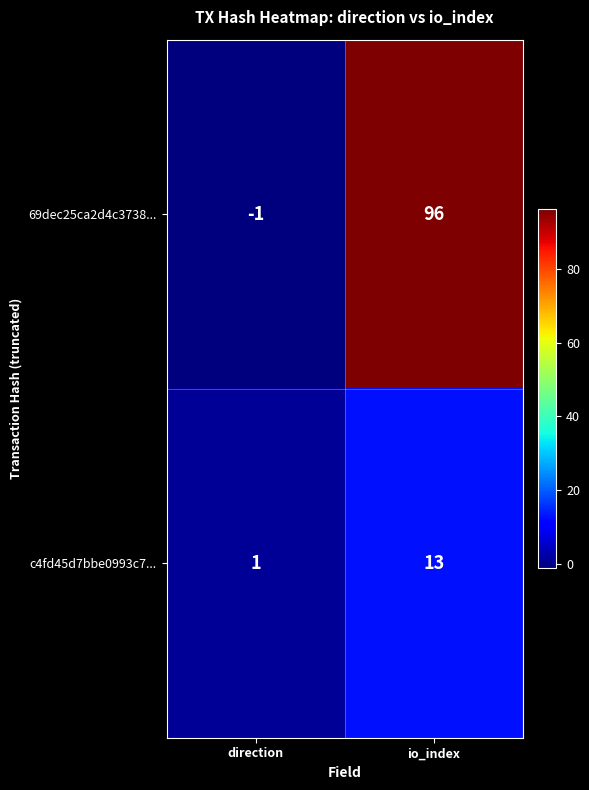

What is the spread (max minus min) of values at direction?

2